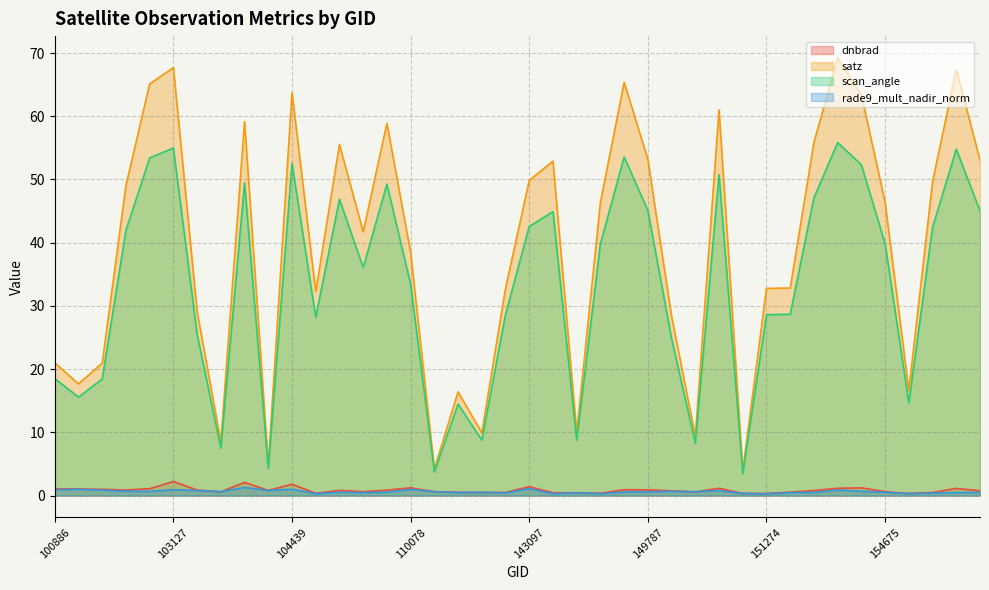

Does the chart have visible grid lines?

Yes